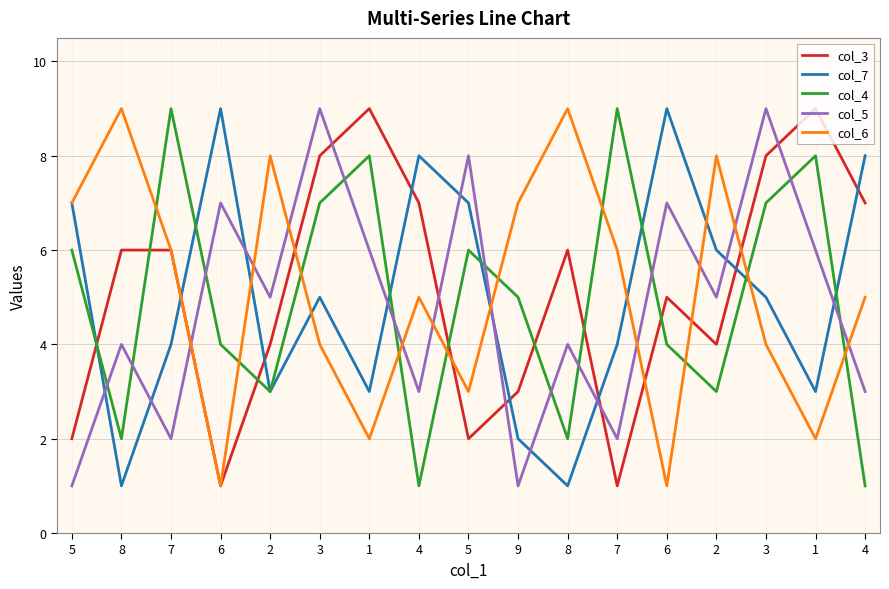

Rank the categories by col_5 value from highest to lowest.

3, 3, 5, 6, 6, 1, 1, 2, 2, 8, 8, 4, 4, 7, 7, 5, 9